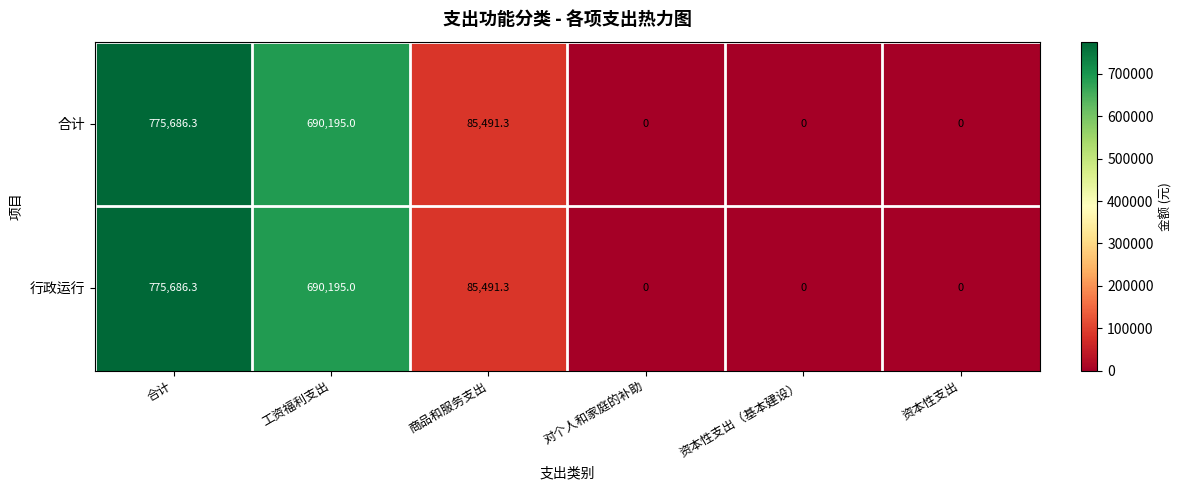

Reading left to right, what are all the values shown in this chart?

合计: 合计=775686.3	工资福利支出=690195.0	商品和服务支出=85491.3	对个人和家庭的补助=0.0	资本性支出（基本建设）=0.0	资本性支出=0.0
行政运行: 合计=775686.3	工资福利支出=690195.0	商品和服务支出=85491.3	对个人和家庭的补助=0.0	资本性支出（基本建设）=0.0	资本性支出=0.0